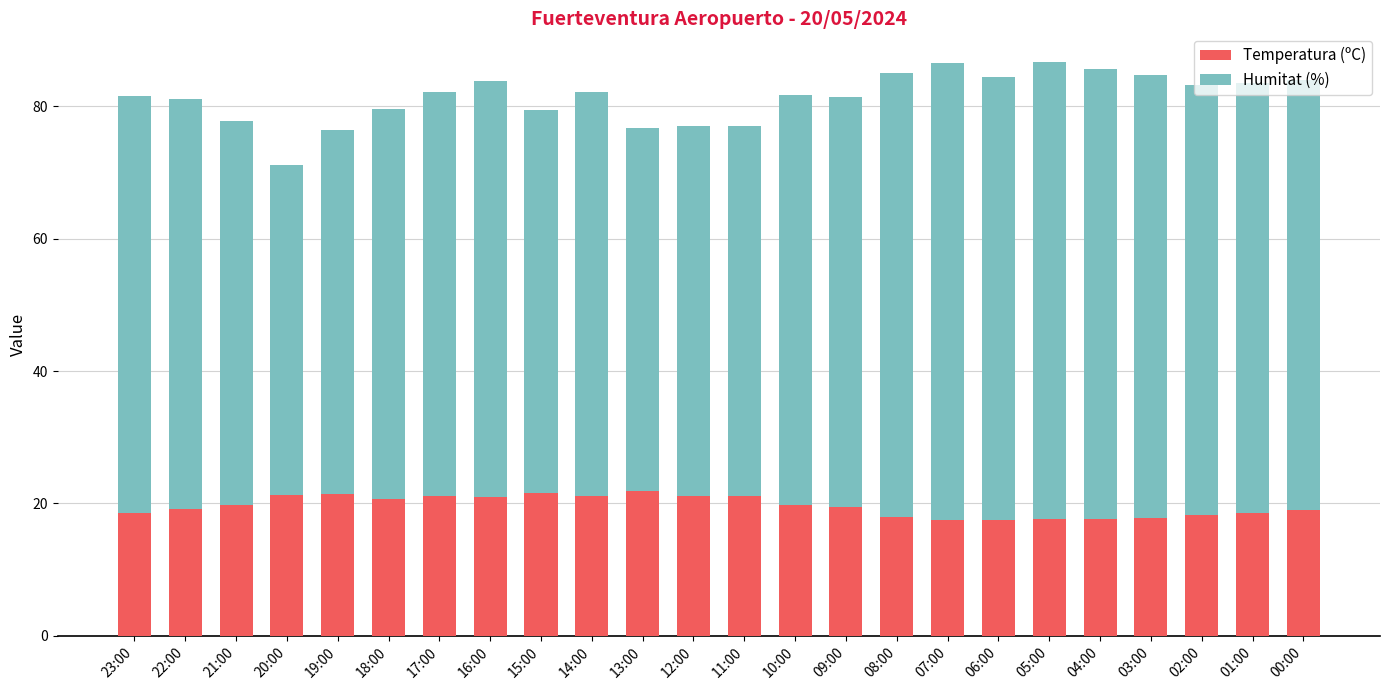

What is the lowest value of the Temperatura (ºC) series?

17.5